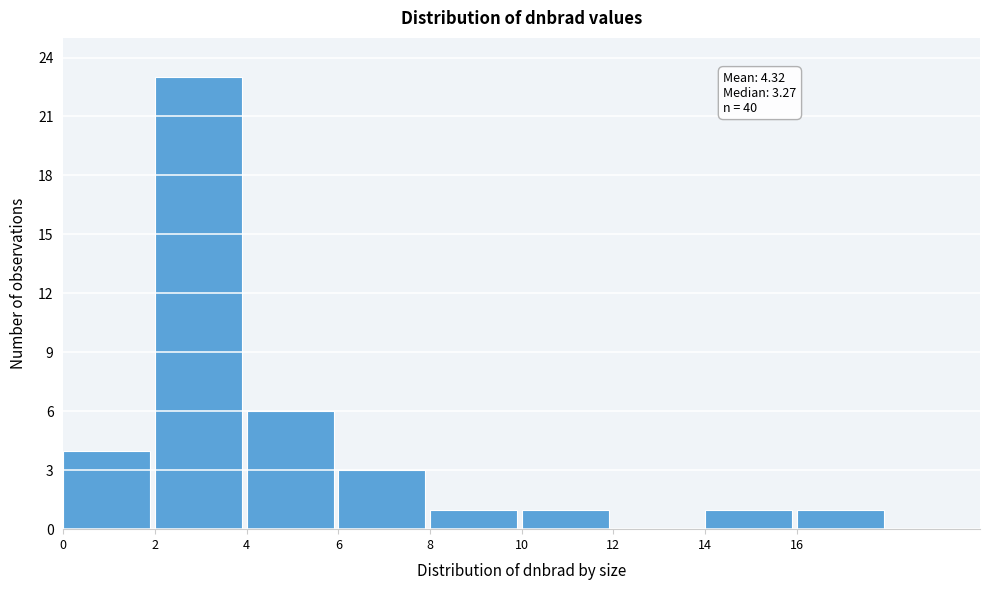

Which range on the x-axis has the tallest bar?

2 to 4